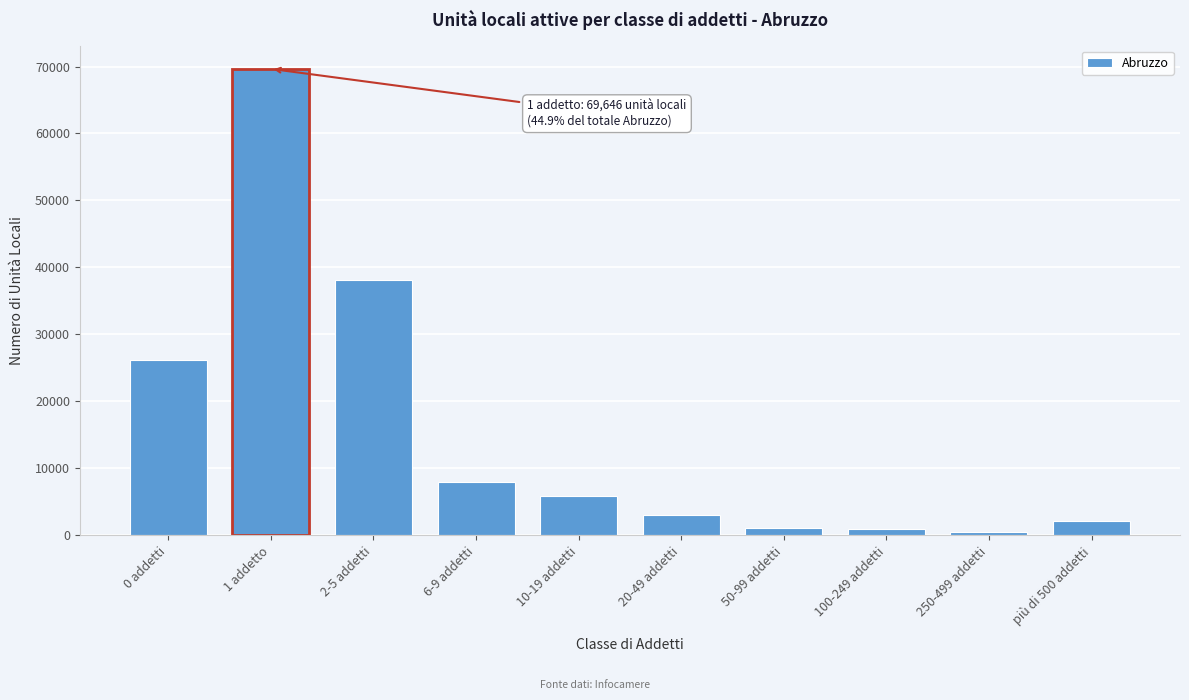

Between più di 500 addetti and 2-5 addetti, which is larger?

2-5 addetti